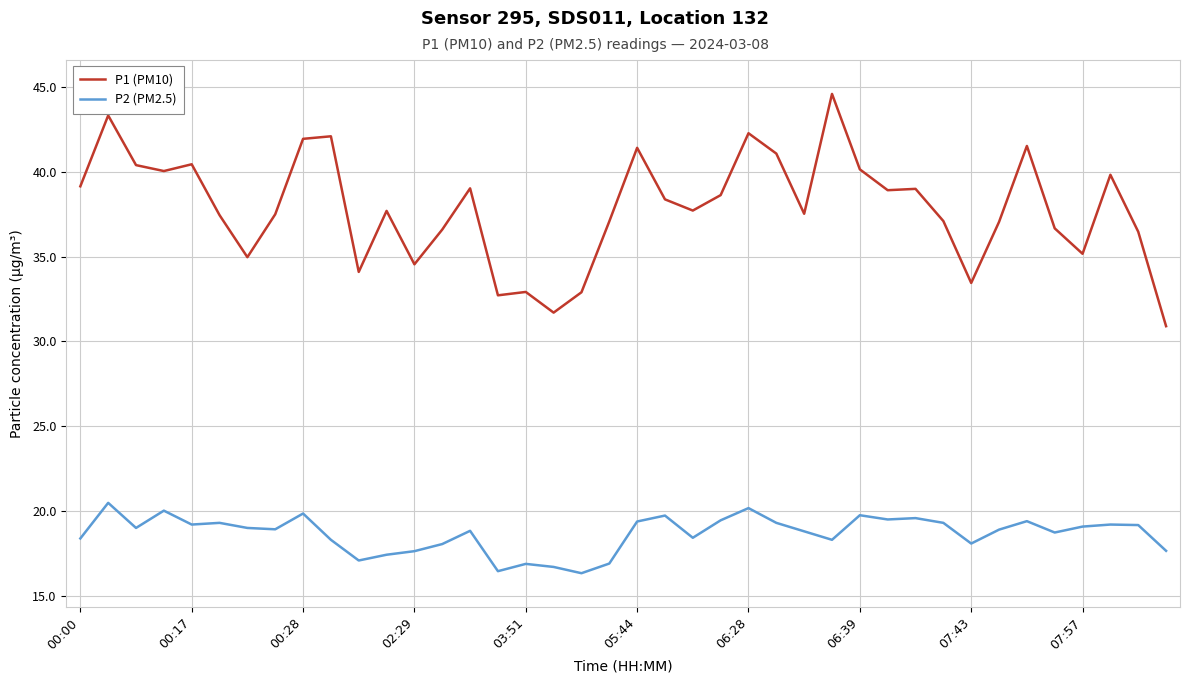

What are all the series names shown in the legend?

P1 (PM10), P2 (PM2.5)